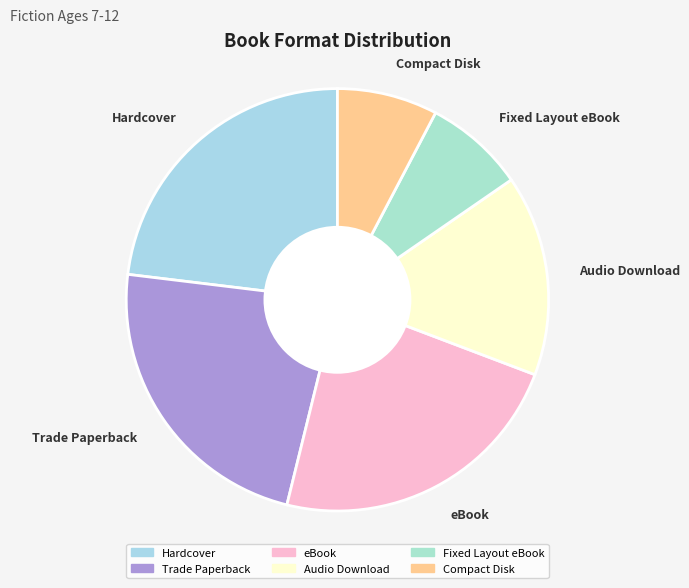

Is Hardcover the majority of the pie?

No